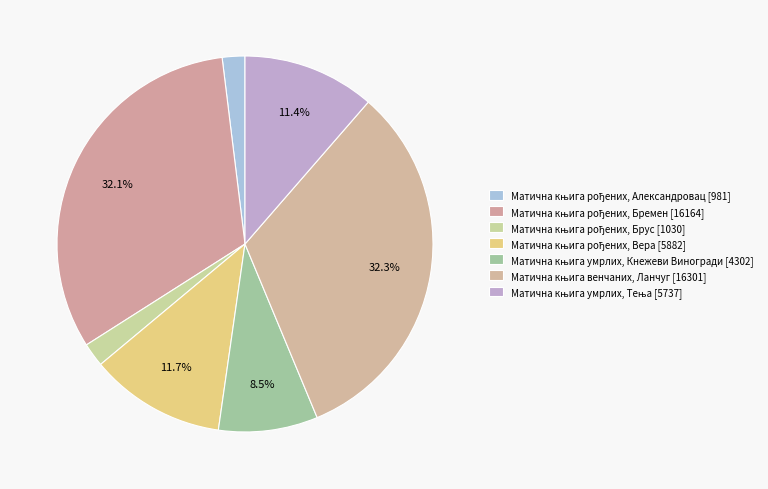

Is there any slice that represents more than half of the pie?

No